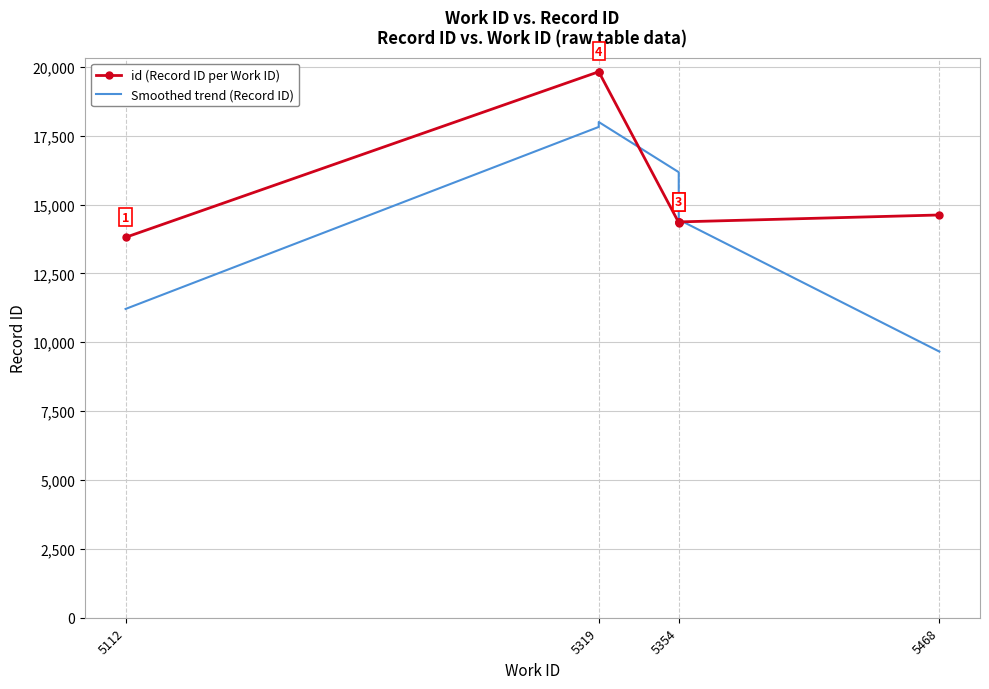

The value of Smoothed trend (Record ID) at 5468 is 13081.1. True or false?

False